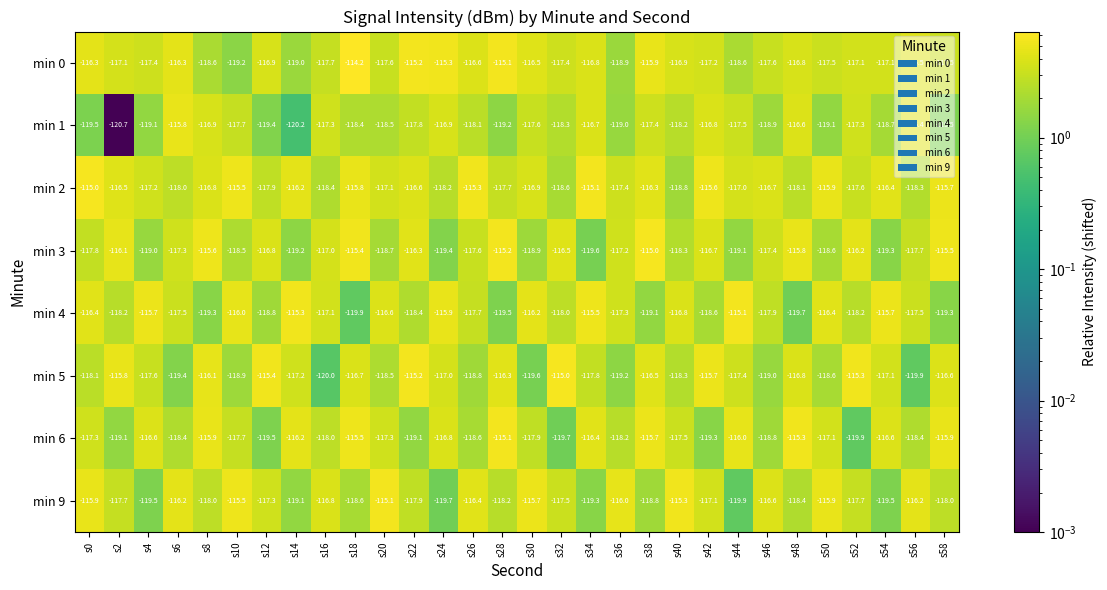

The min 1 series shows -66.0 at s14. True or false?

False